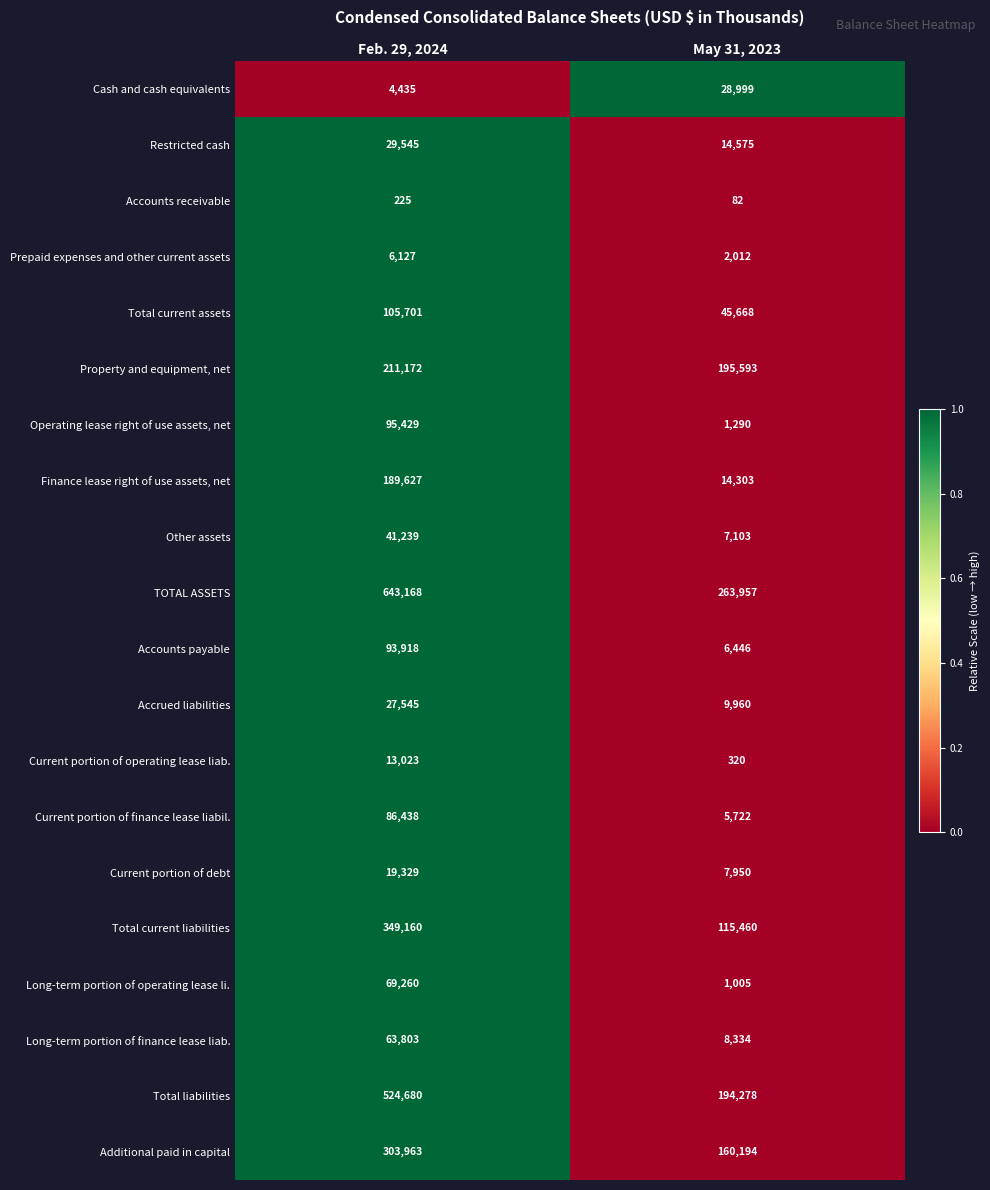

How many values in the Current portion of debt series are below 19329?

1